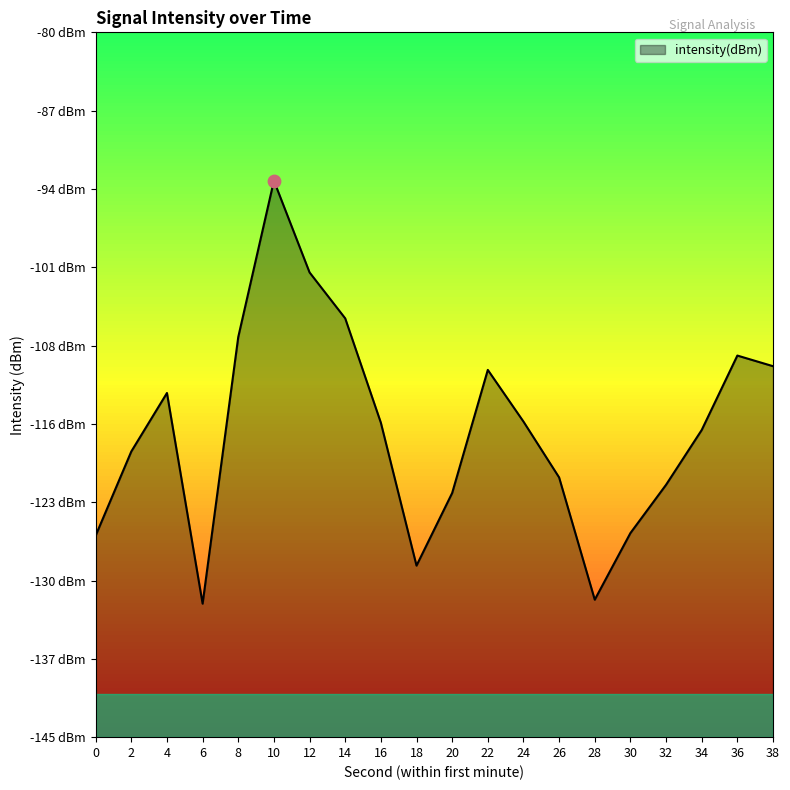

What is the change in value from 6 to 32?

+11.0